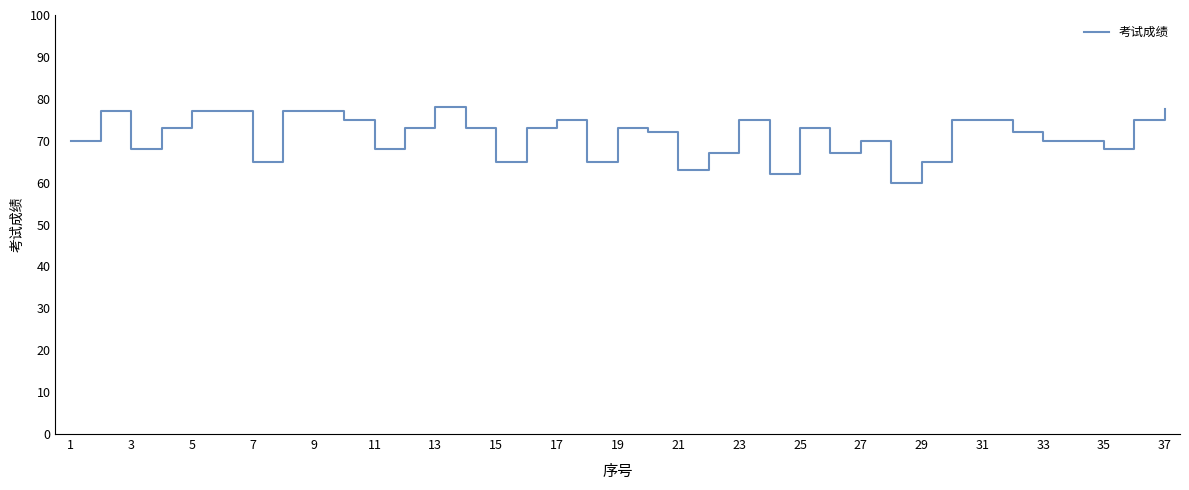

What is the greatest value displayed?

78.0